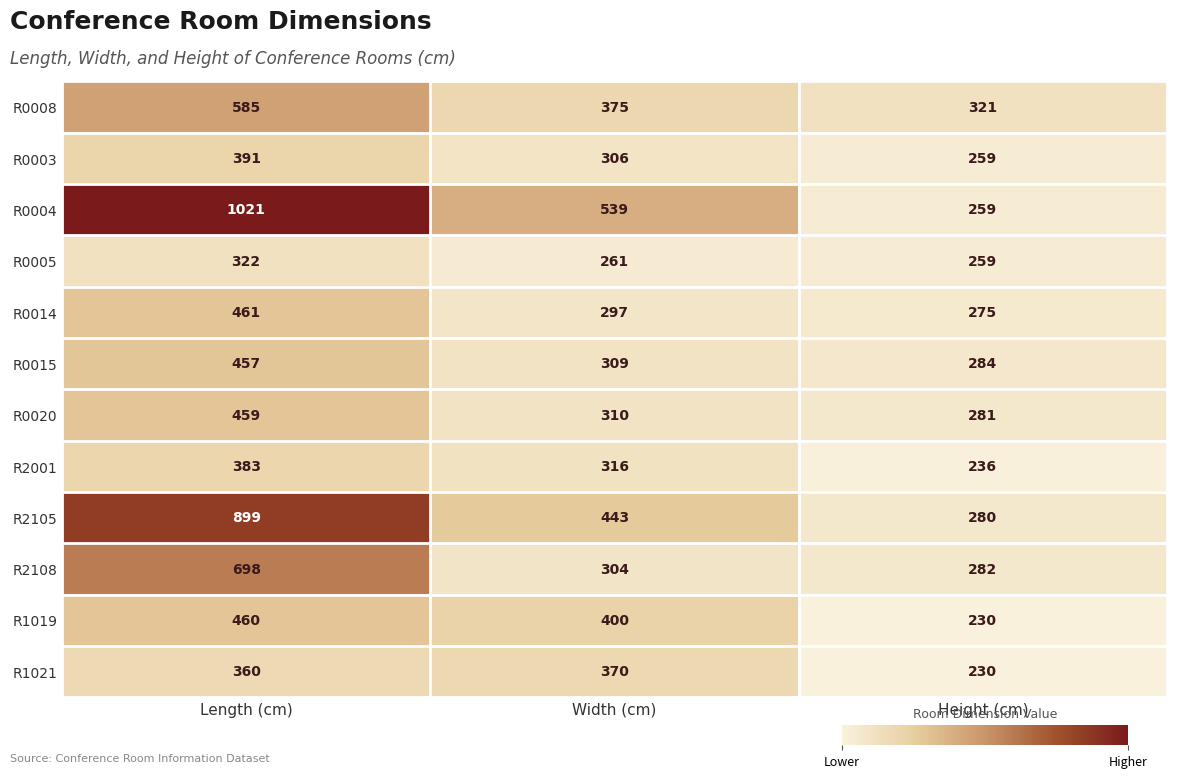

Count the number of categories in the chart.

3